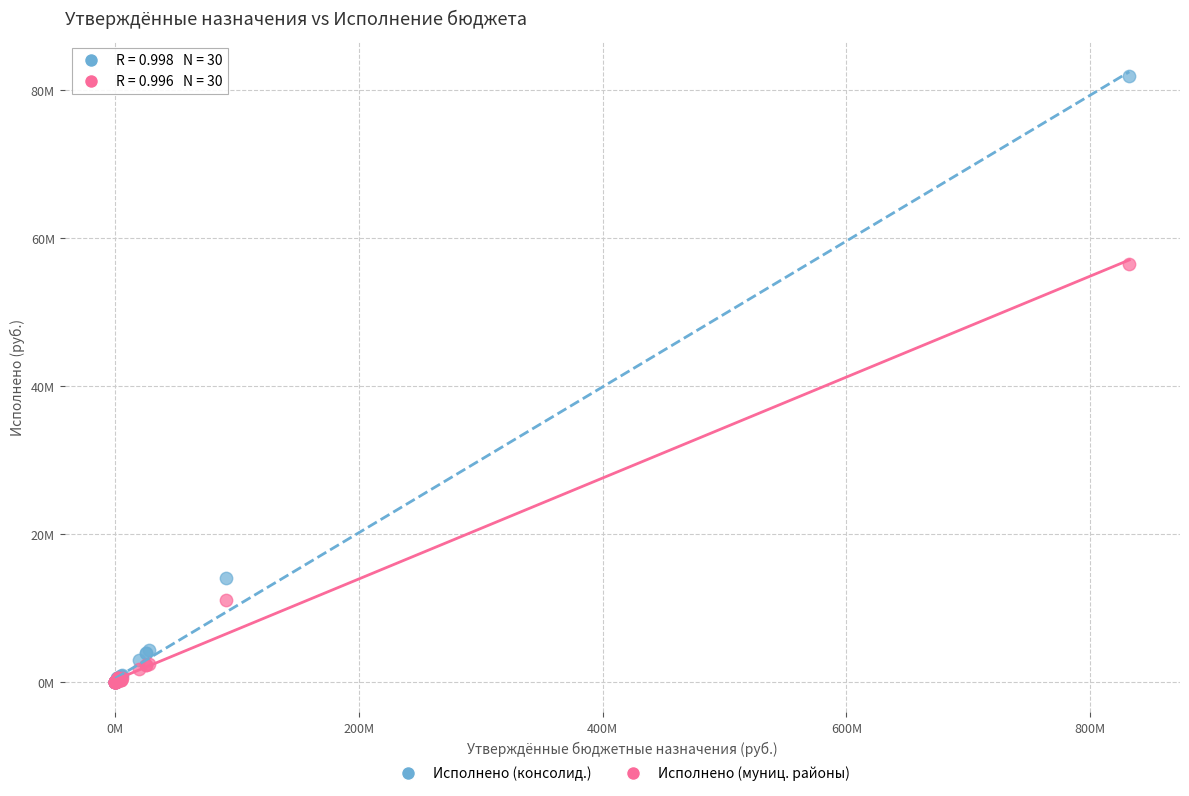

What are all the series names shown in the legend?

Исполнено (консолид.), Исполнено (муниц. районы)